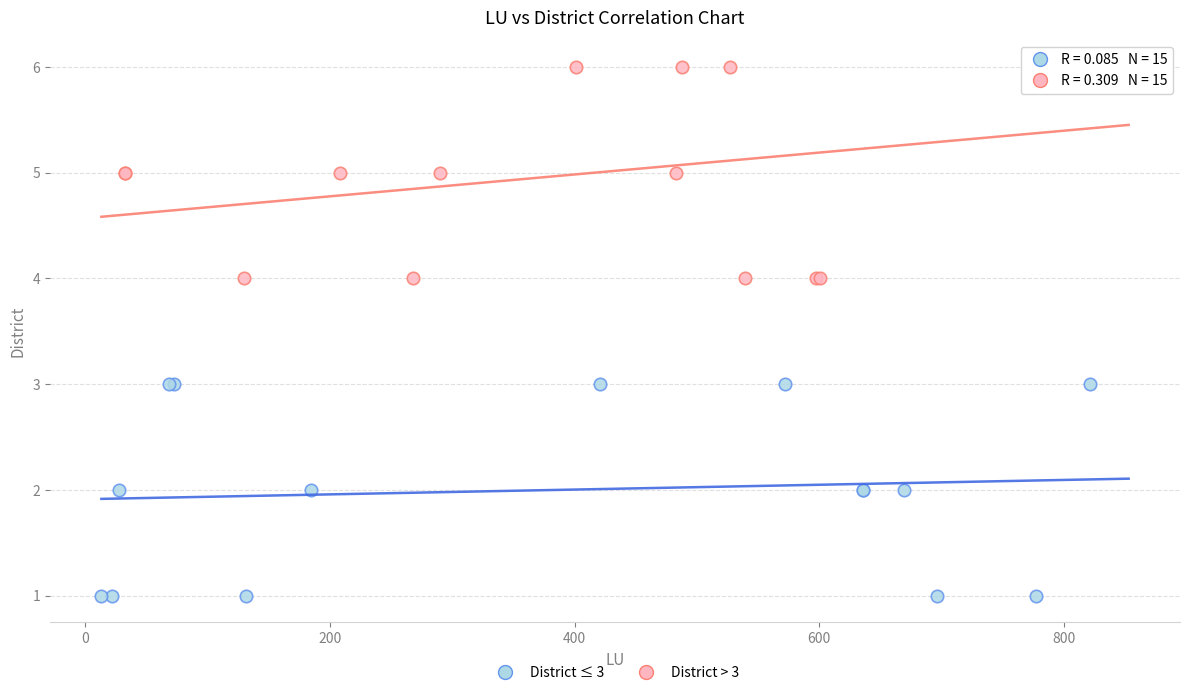

Which series contains the lowest Y value?

District ≤ 3